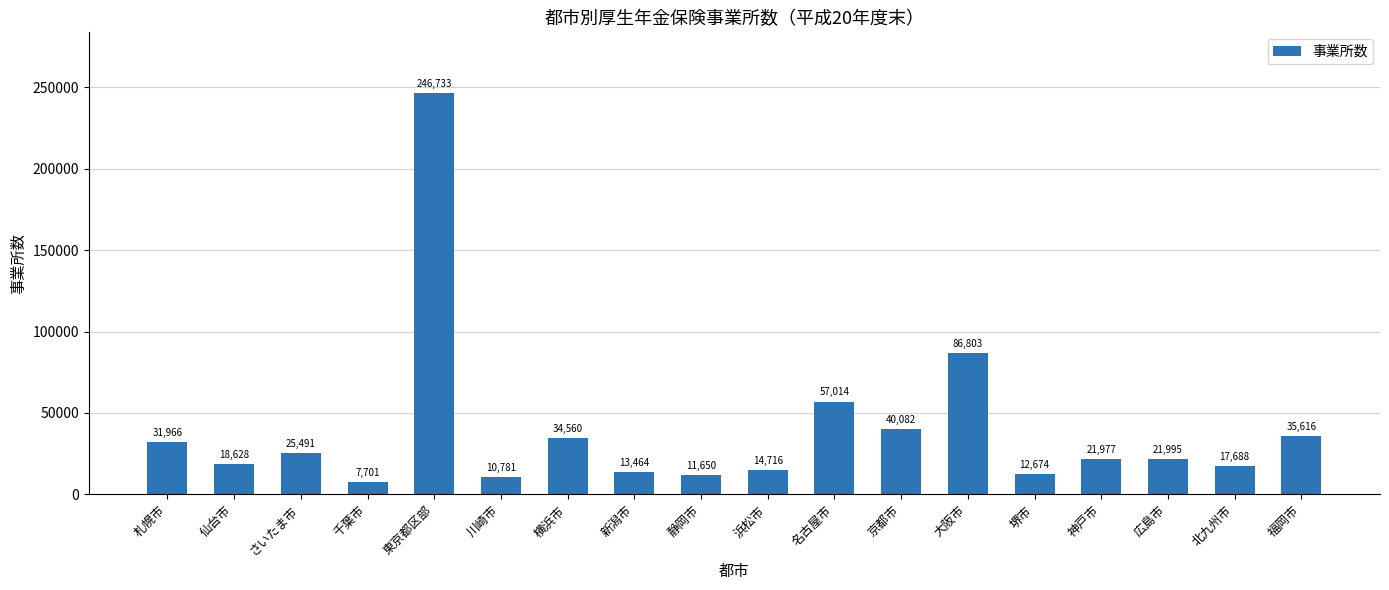

The chart shows a value of 6268 at 神戸市. True or false?

False